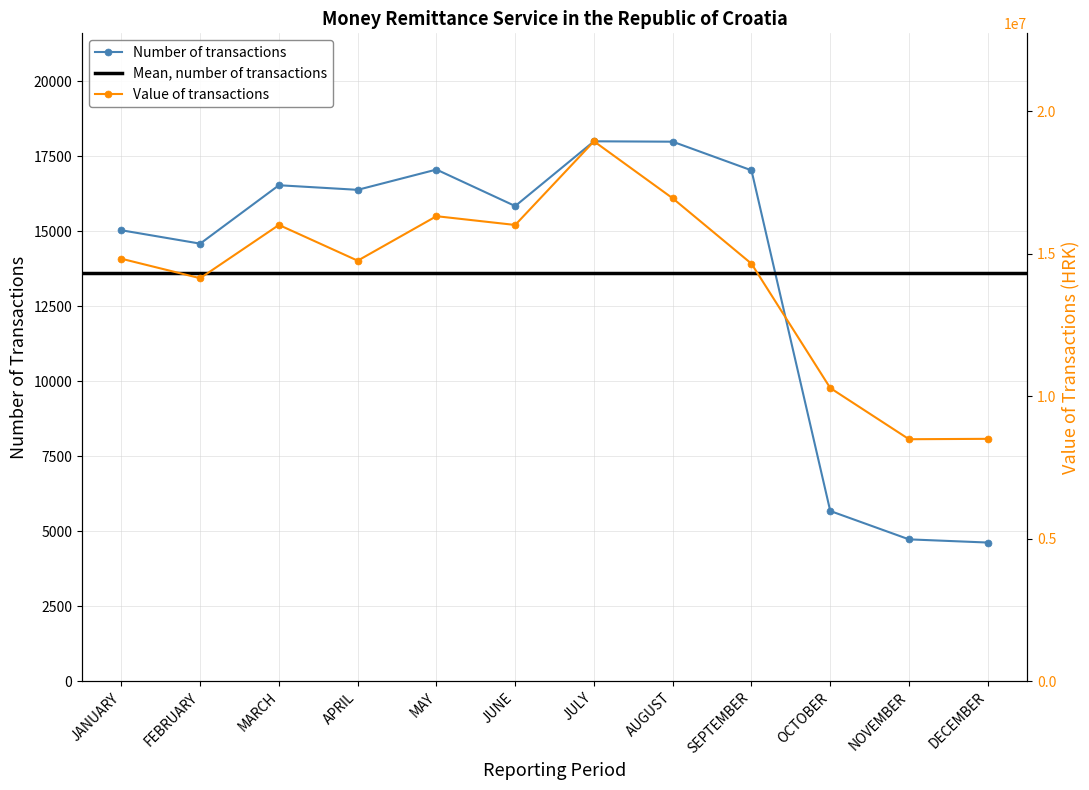

At SEPTEMBER, list the series in order from smallest to largest.

Number of transactions, Value of transactions